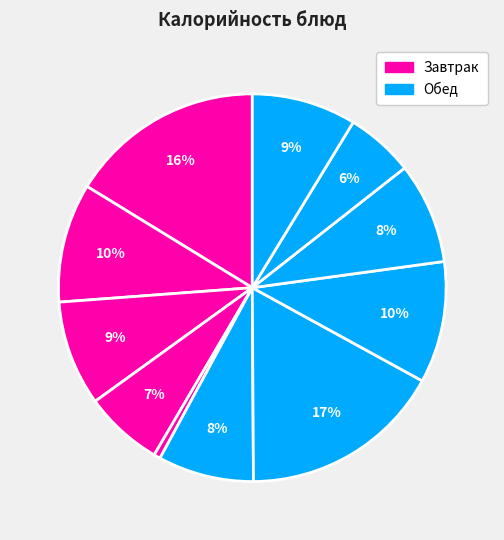

Count the number of slices in the pie.

11